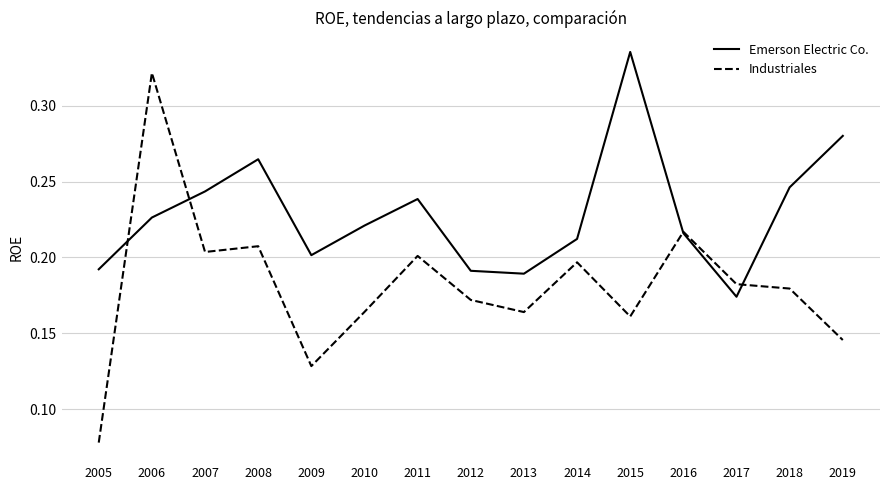

List the series in order of their overall mean, lowest first.

Industriales, Emerson Electric Co.